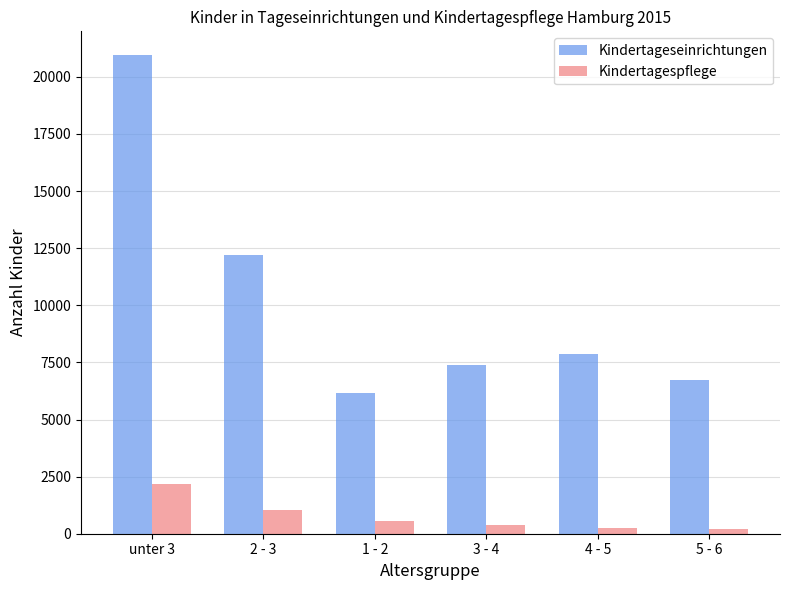

At 5 - 6, list the series in order from smallest to largest.

Kindertagespflege, Kindertageseinrichtungen